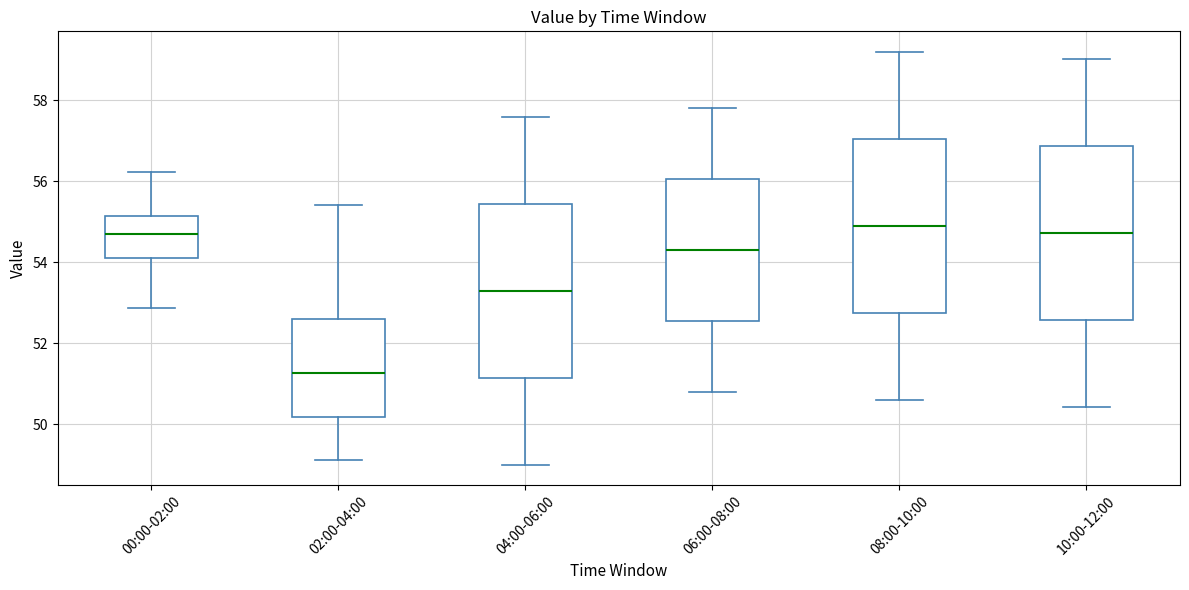

Where is the upper edge of the box for 10:00-12:00 on the y-axis? The values are not printed on the chart, so give them approximately, as read against the axis.

56.8